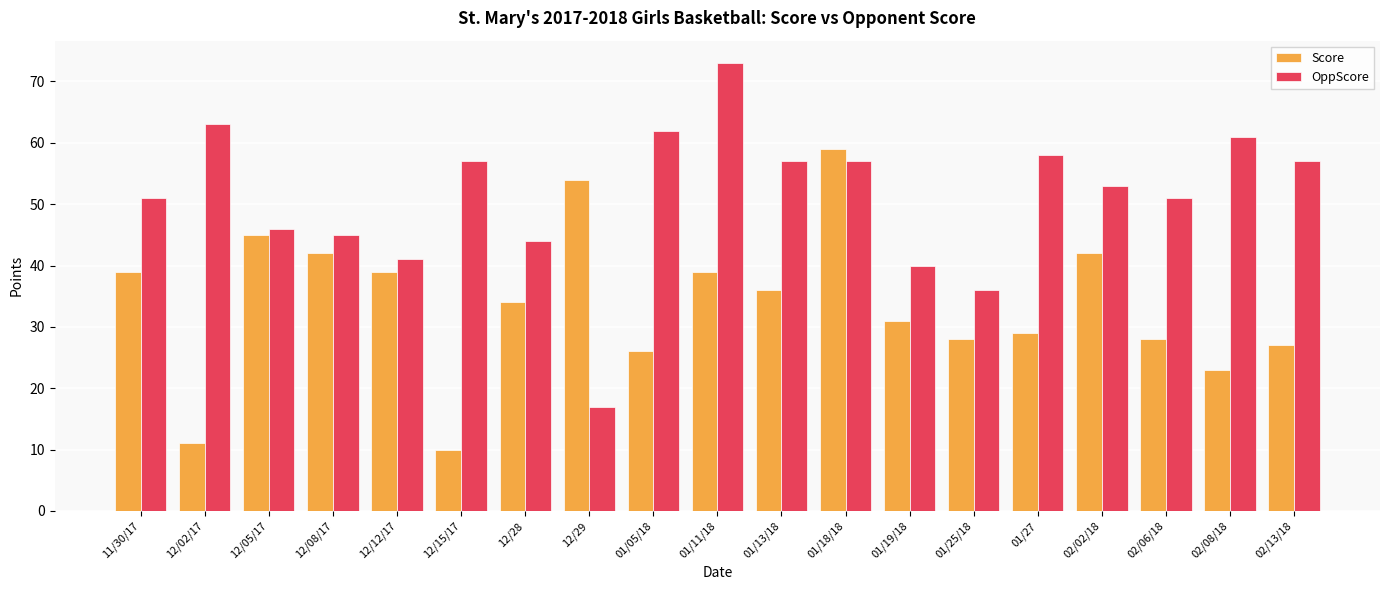

What is the spread (max minus min) of values at 01/13/18?

21